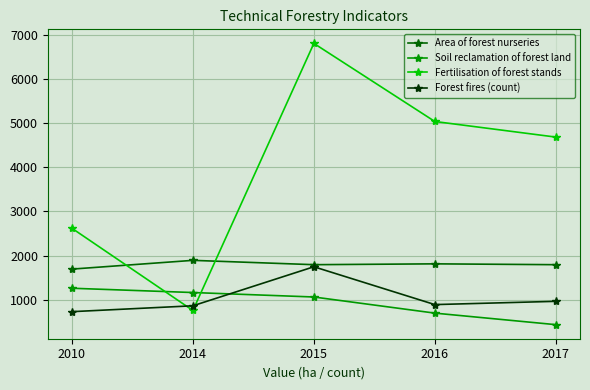

Count the Soil reclamation of forest land values in the range 699 to 1165.

3